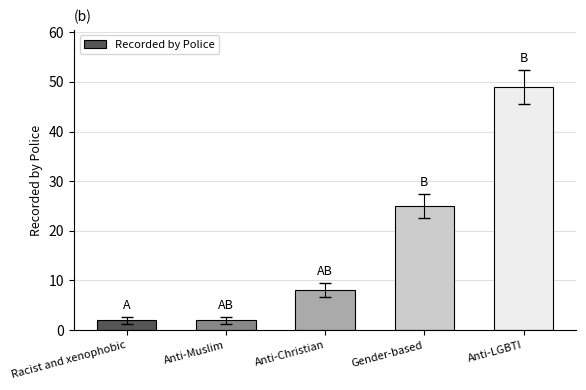

What position from the left is Anti-LGBTI?

5